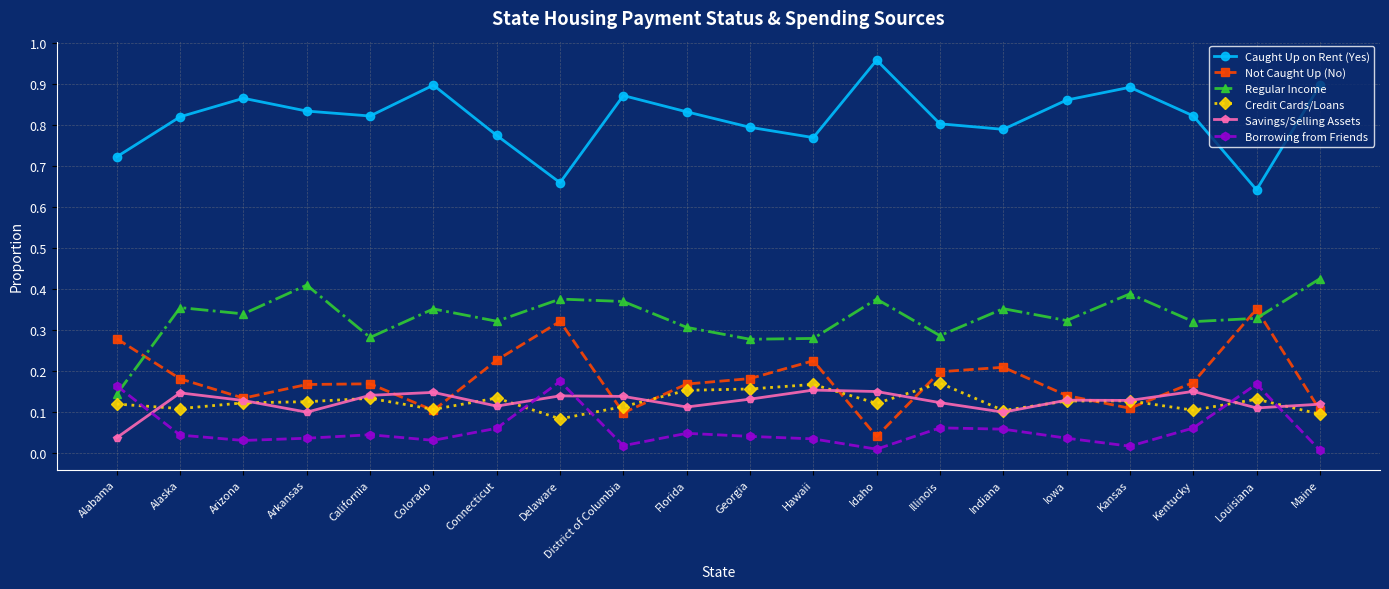

Which label corresponds to the largest value in the chart?

Idaho